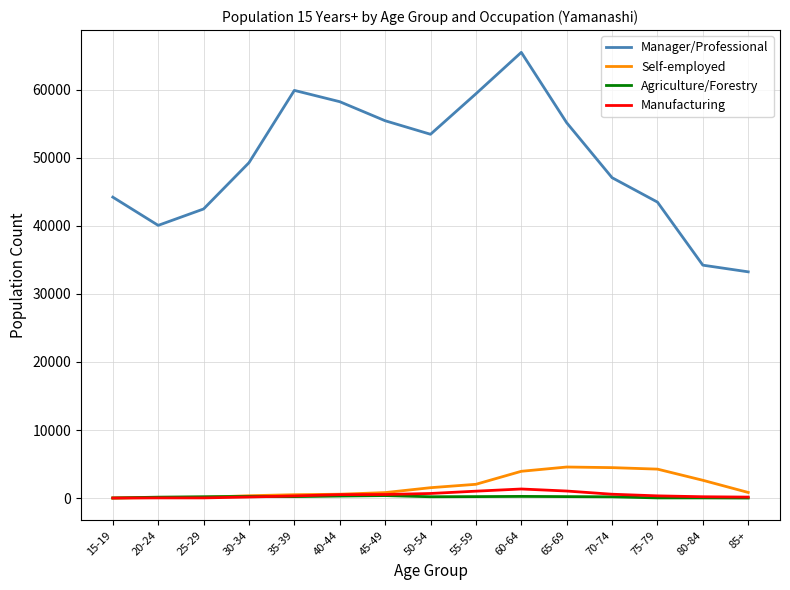

True or false: Manager/Professional and Agriculture/Forestry cross at least once.

False